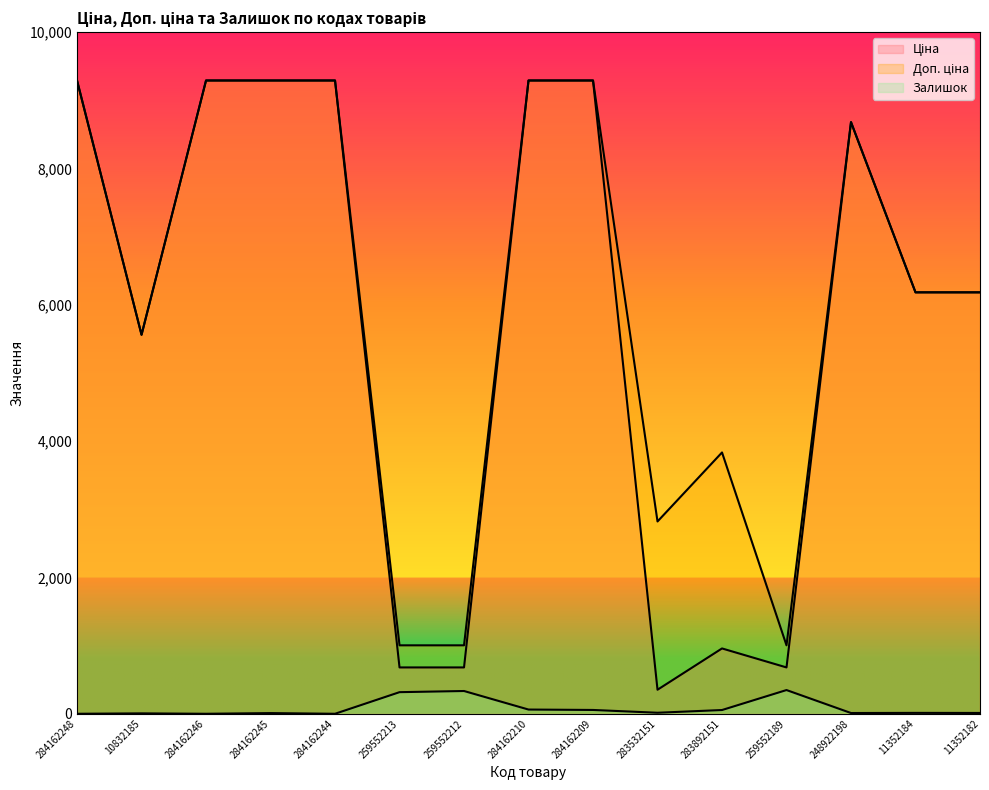

Does the chart display data point markers on the line(s)?

No